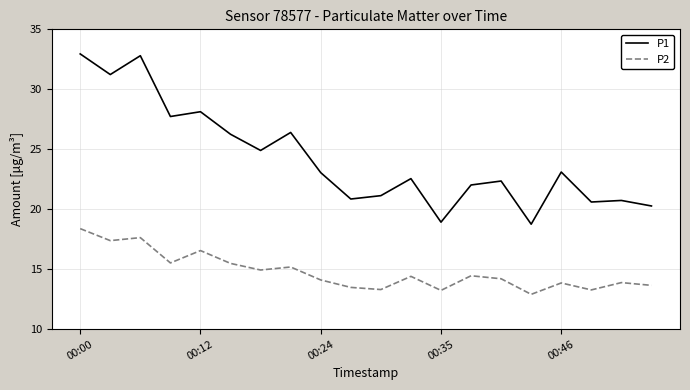

List the series in order of their overall mean, lowest first.

P2, P1